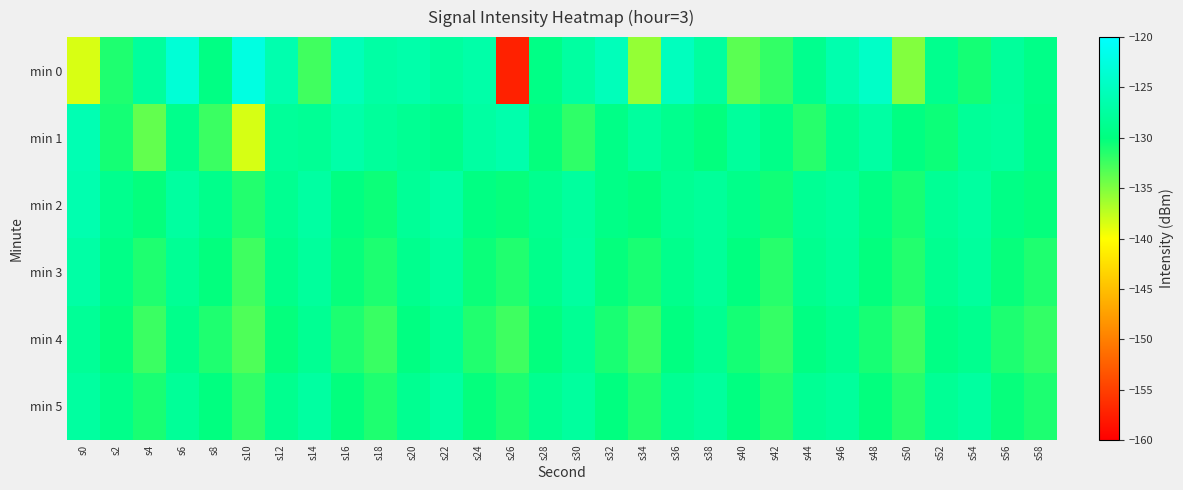

List the series in order of their peak value, highest first.

min 0, min 1, min 2, min 3, min 5, min 4